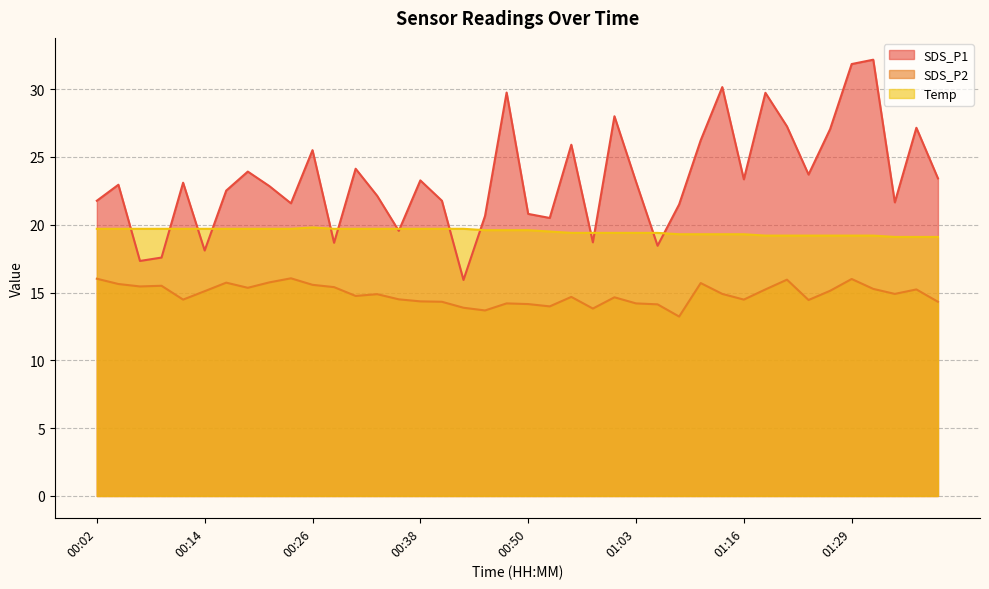

What is the difference between the highest and lowest values at 01:00?

13.3